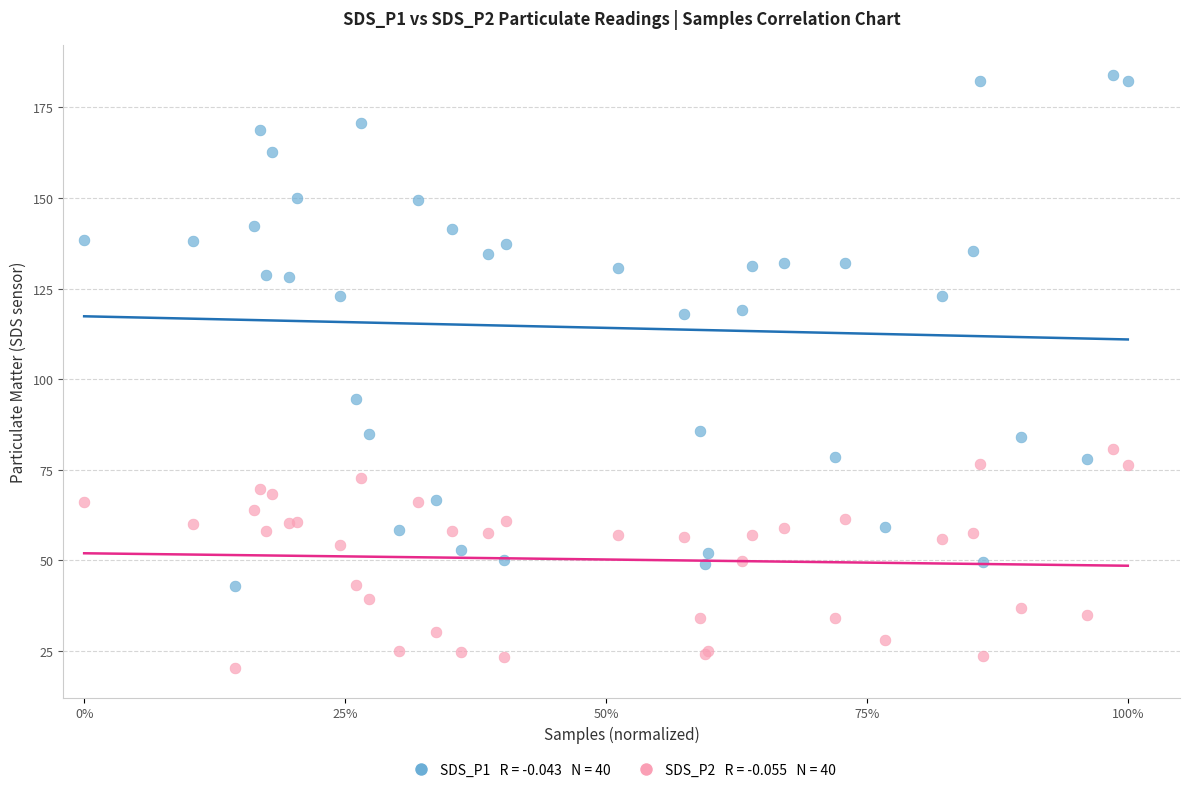

Across all series, what Y value is closest to 102?

94.7